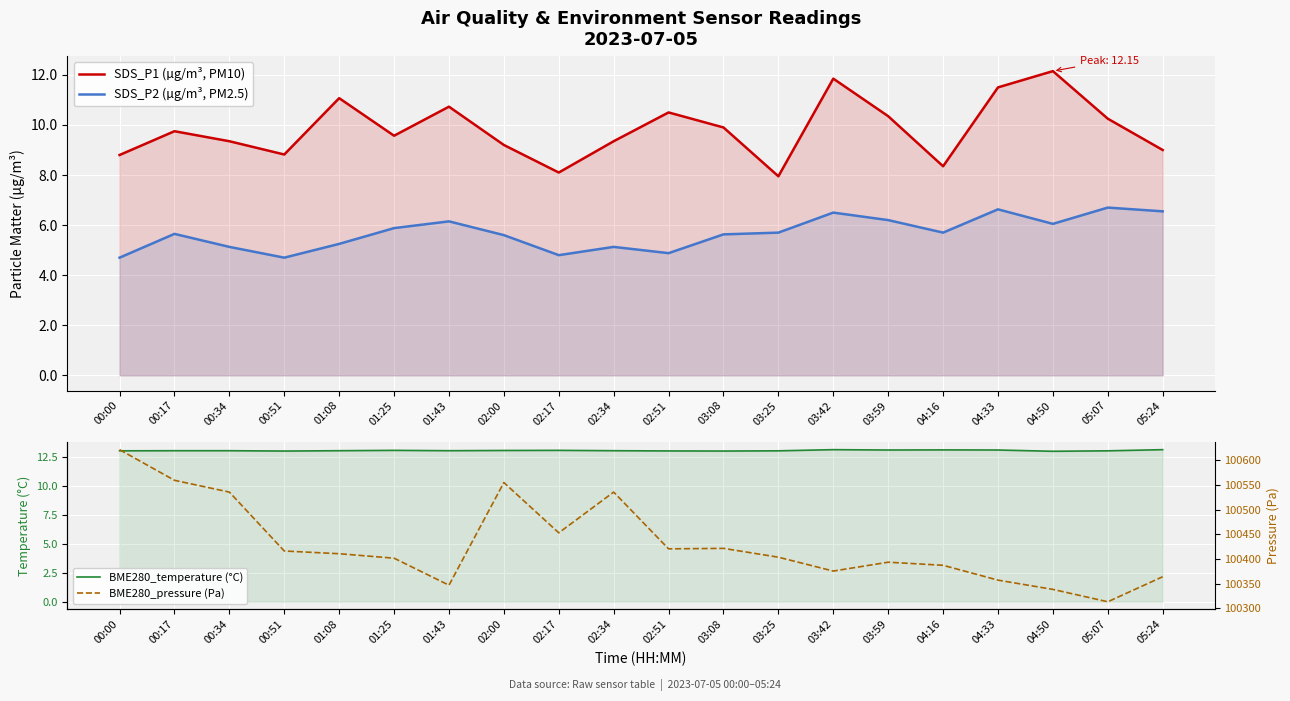

What is the sum of the BME280_temperature (°C) values at 00:34 and 00:51?

26.1